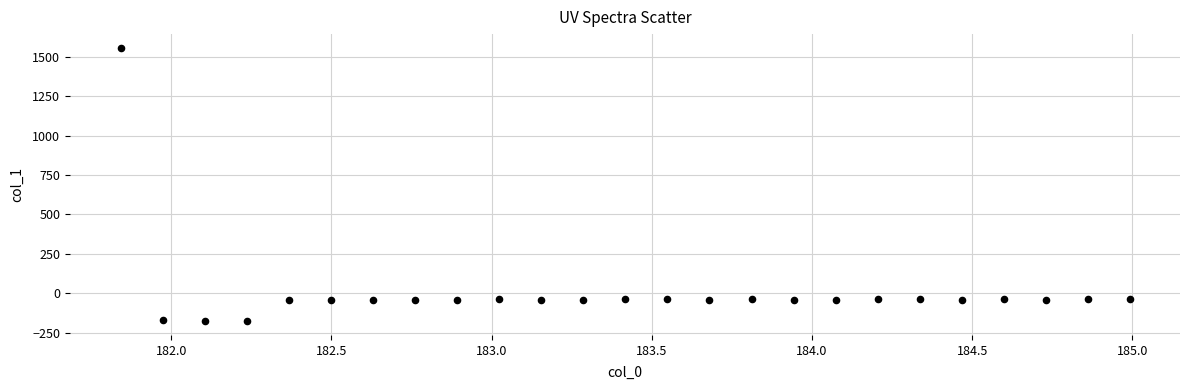

What is the range of Y values (max minus min)?

1735.7